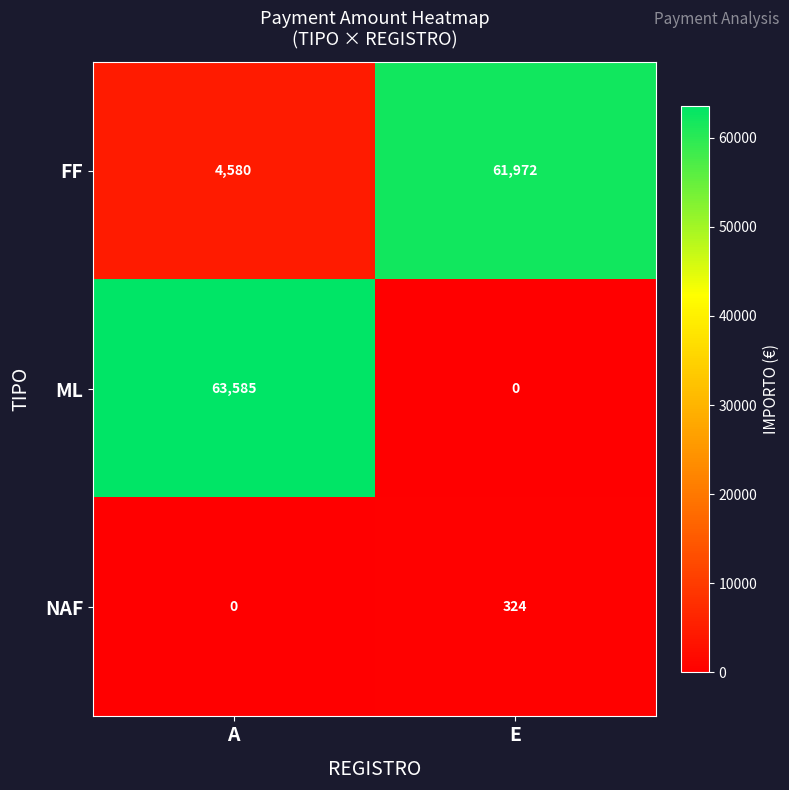

True or false: ML has a value of 29271 at A.

False